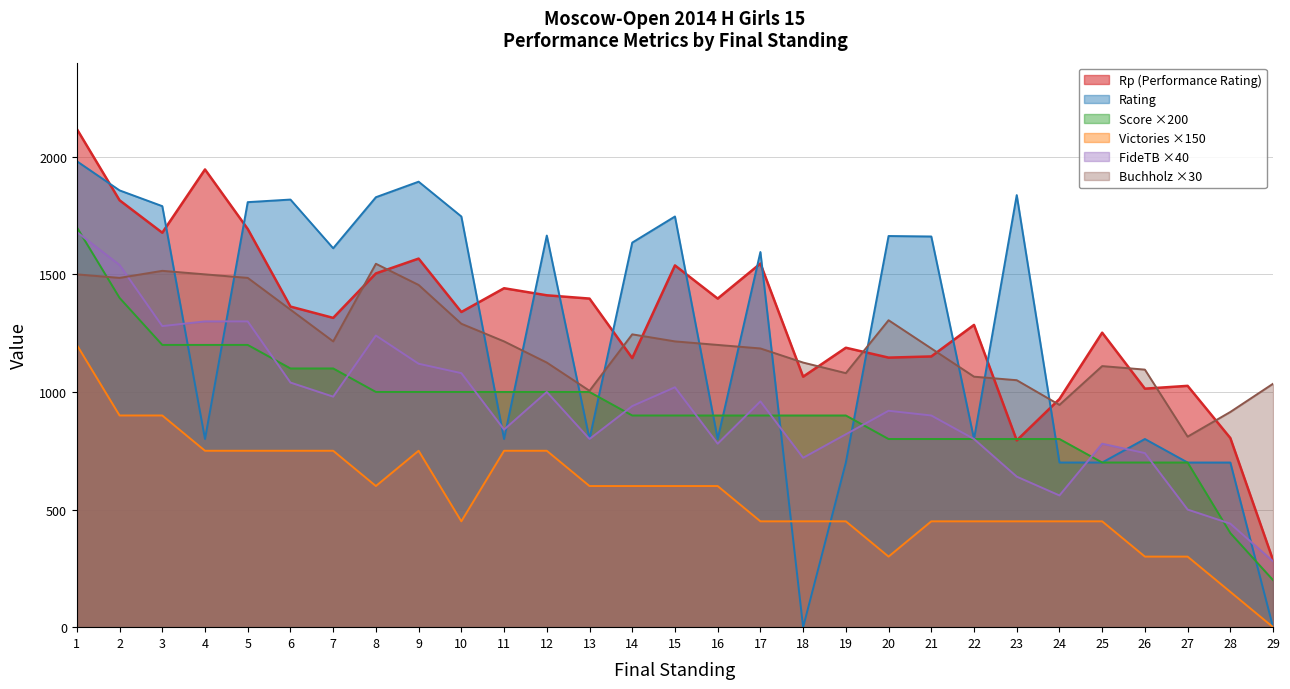

What is the value of the Score point at the 14th from the left?

900